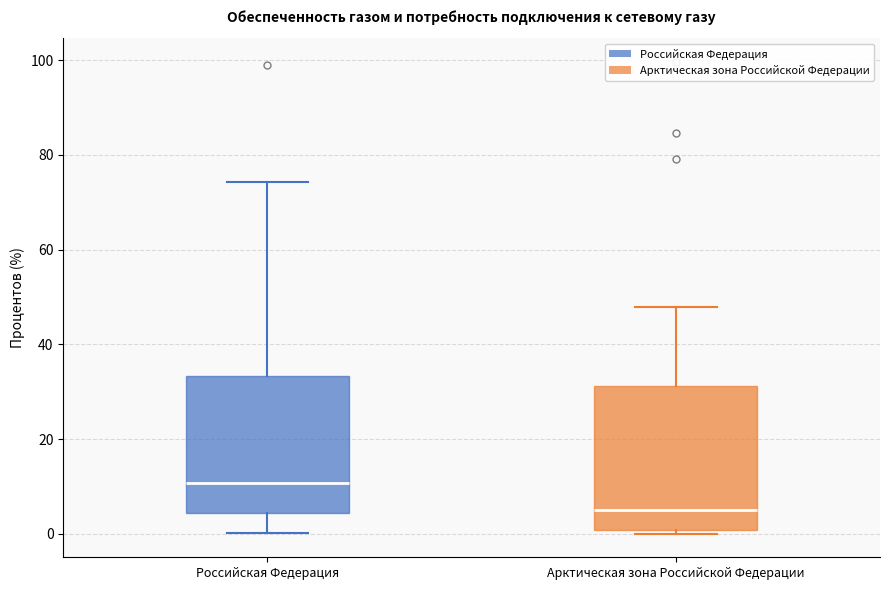

Reading left to right, read every box against the y-axis: the position of its median line, the range the box covers, and the ends of its whiskers. The values are not printed on the chart, so give them approximately, as read against the axis.

Российская Федерация: median 10, box 4 to 34, whiskers 0 to 74
Арктическая зона Российской Федерации: median 6, box 0 to 32, whiskers 0 (just below the box's lower edge) to 48